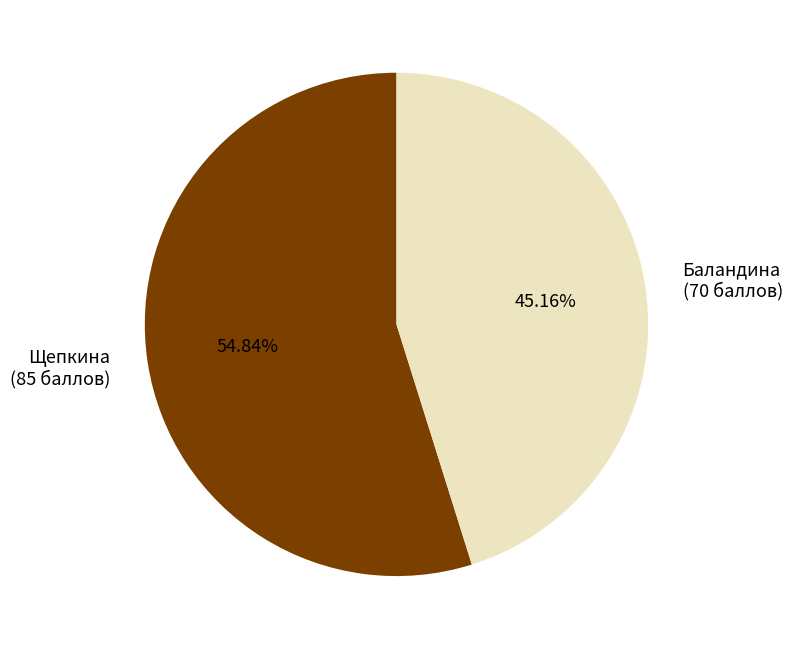

Between Баландина and Щепкина, which is larger?

Щепкина